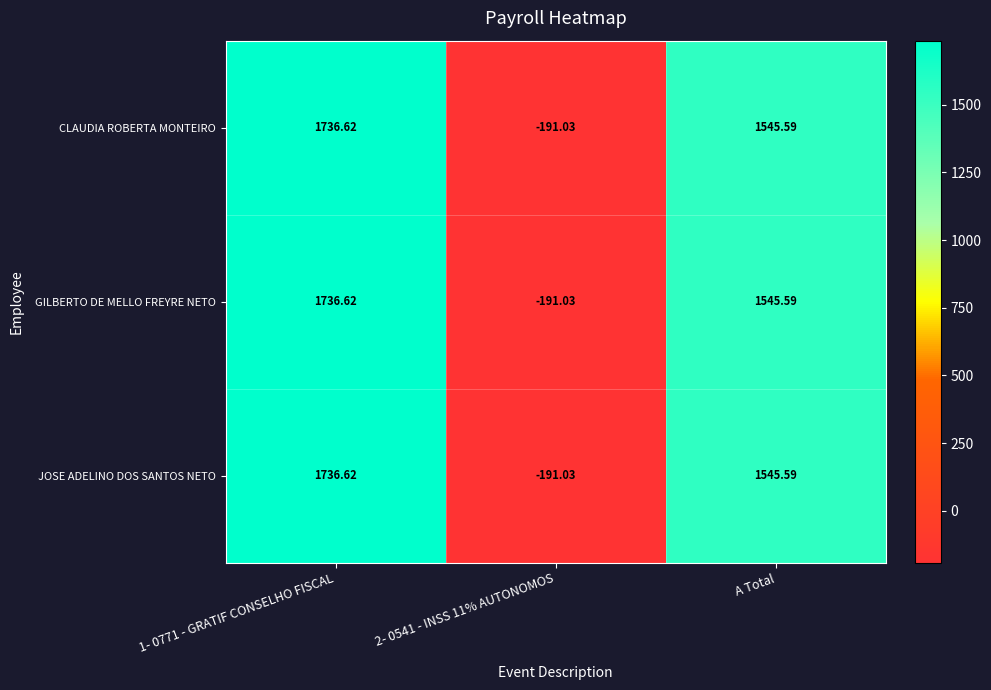

Is the value of CLAUDIA ROBERTA MONTEIRO at A Total greater than the value of GILBERTO DE MELLO FREYRE NETO at 2- 0541 - INSS 11% AUTONOMOS?

Yes